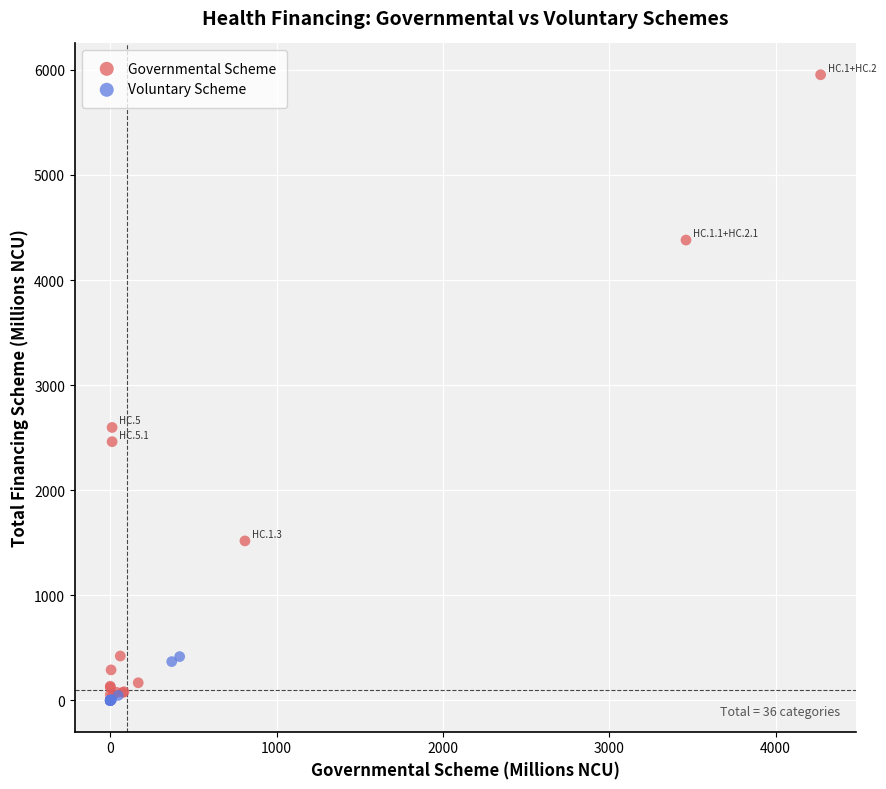

Which series contains the highest Y value?

Governmental Scheme